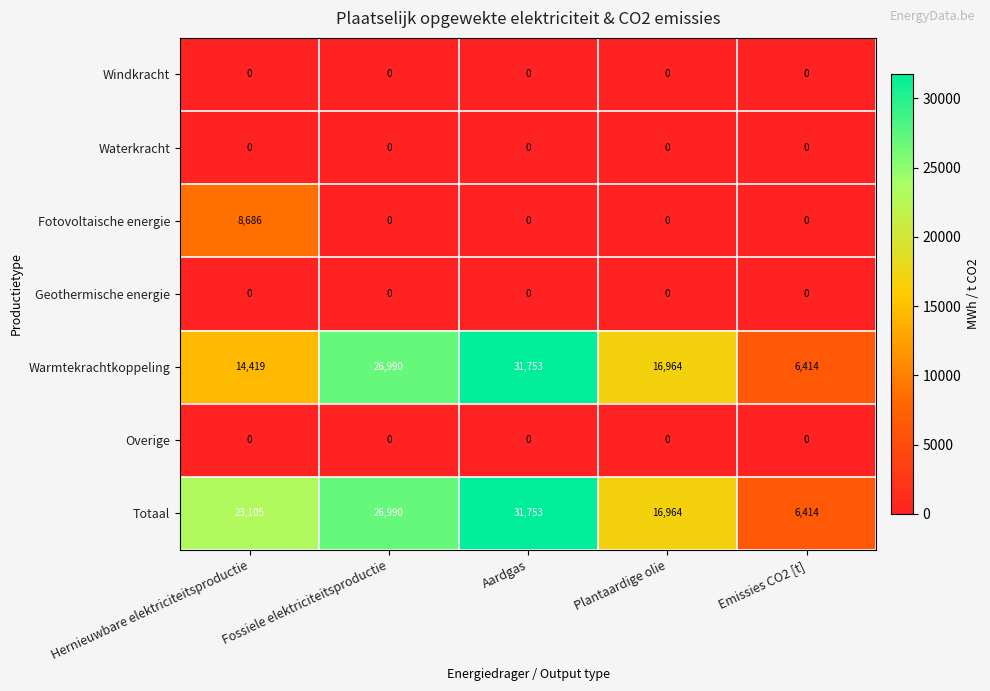

Count the number of categories in the chart.

5